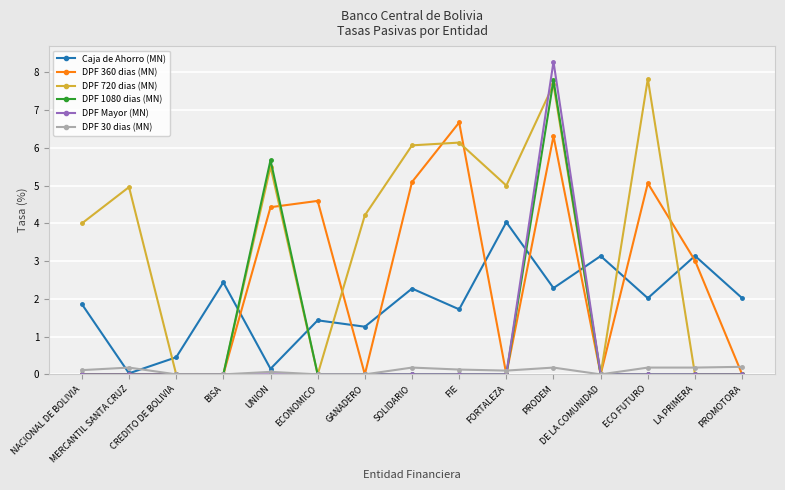

What position from the left is CREDITO DE BOLIVIA?

3